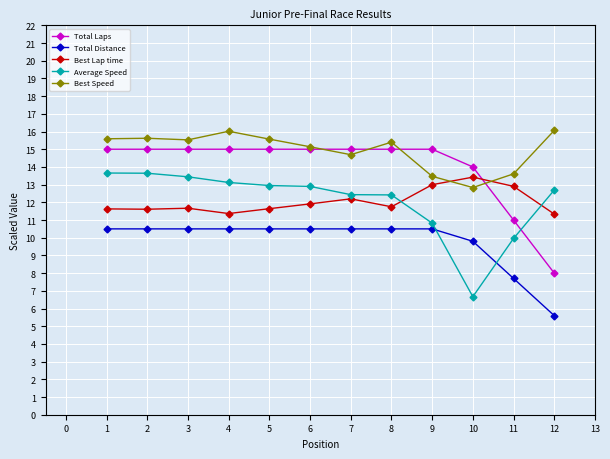

True or false: Average Speed and Best Speed cross at least once.

False